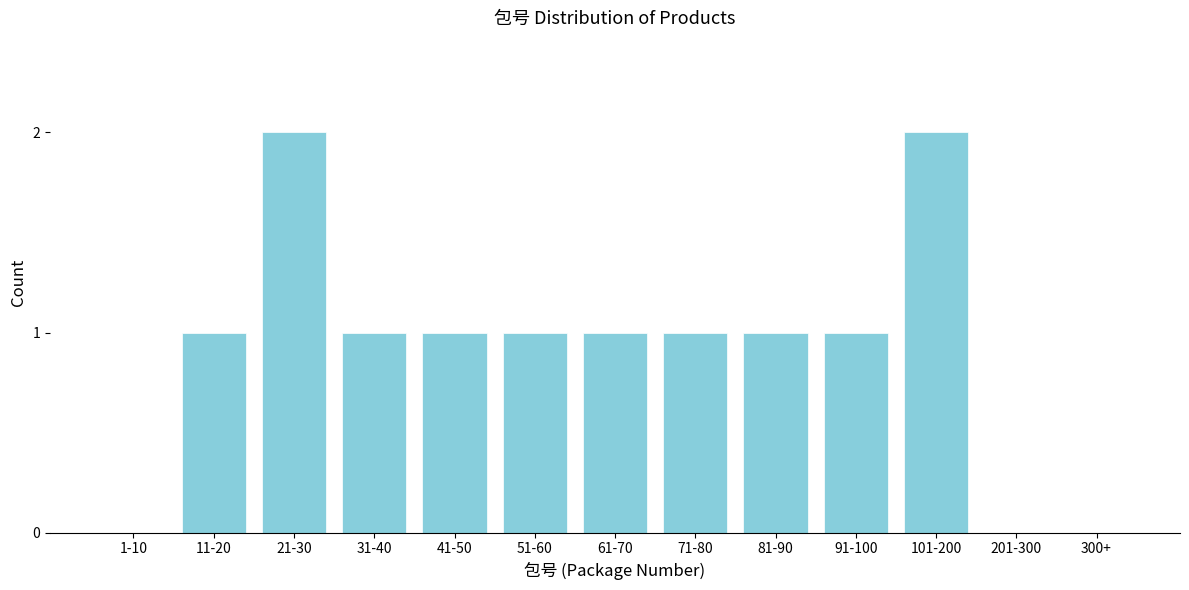

Reading right to left, transcribe all the data shown in this chart.

300+=0	201-300=0	101-200=2	91-100=1	81-90=1	71-80=1	61-70=1	51-60=1	41-50=1	31-40=1	21-30=2	11-20=1	1-10=0